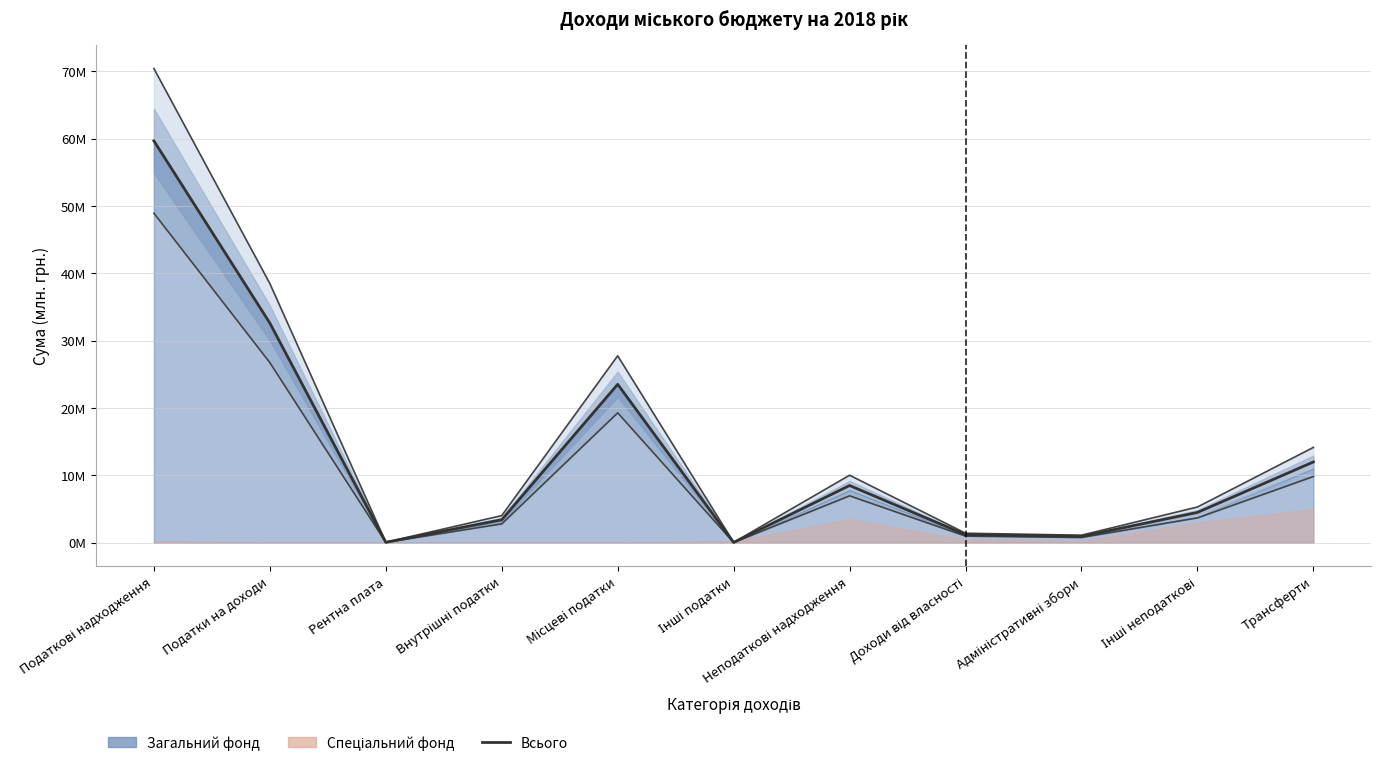

Read the value at Рентна плата.

0.1